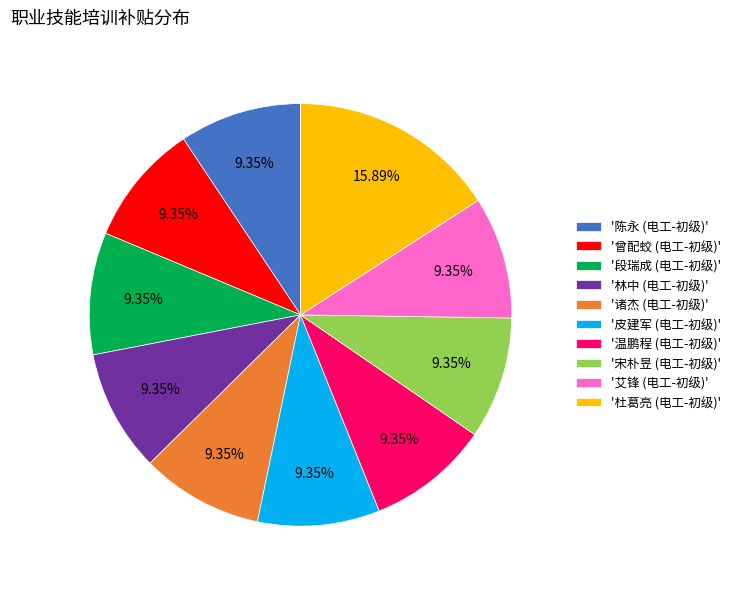

Is the sum of '林中 (电工-初级)' and '宋朴昱 (电工-初级)' greater than half?

No